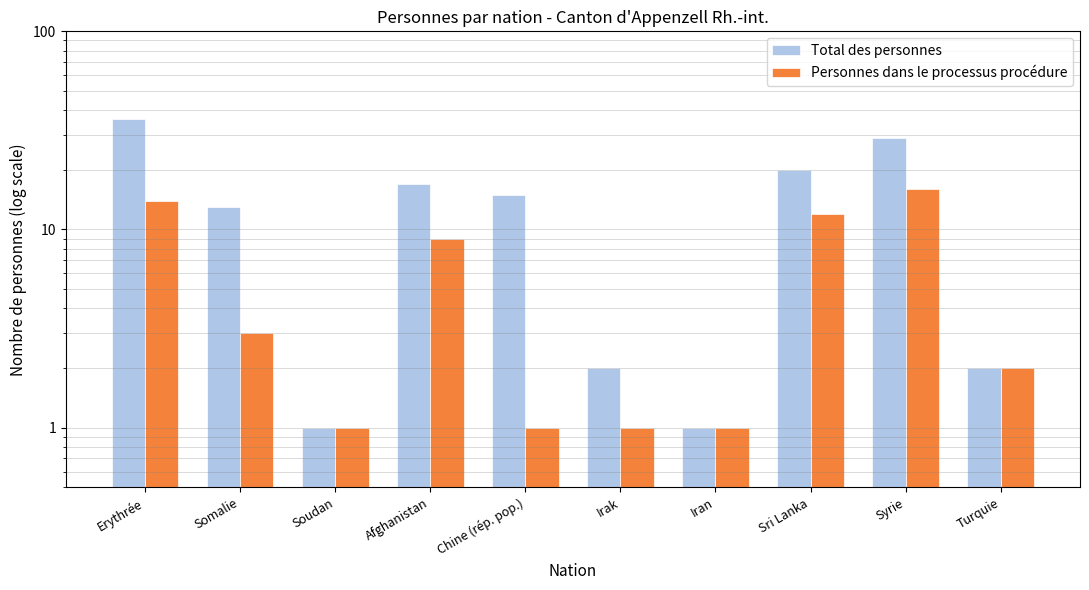

What is the minimum value shown in the chart?

1